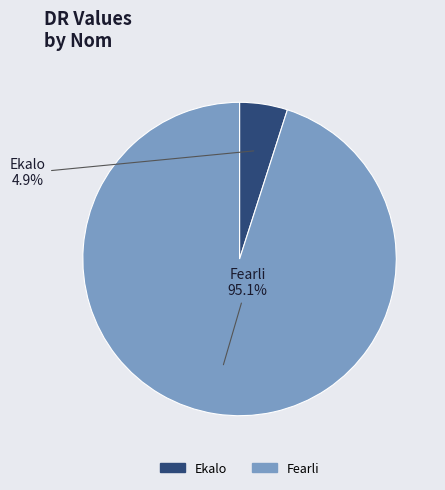

Which slice is the smallest?

Ekalo